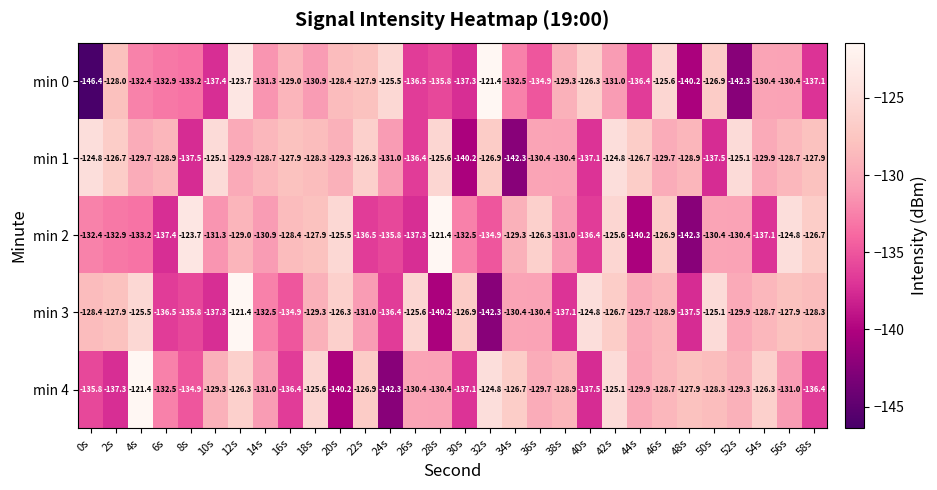

Which label corresponds to the smallest value in the chart?

0s